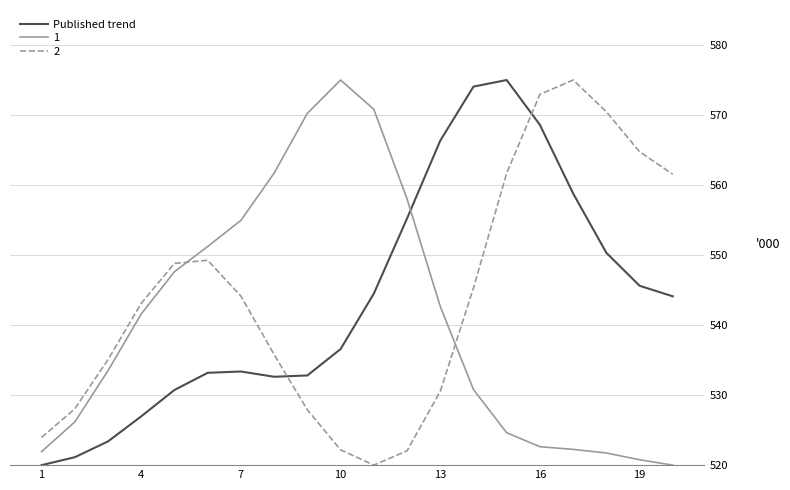

Is this an area chart (filled region under the line)?

No